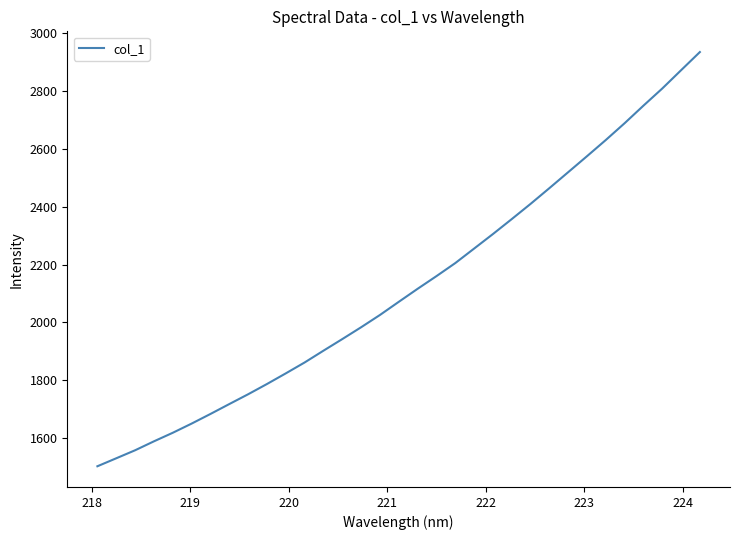

What is the difference between the maximum and minimum values?

1433.4